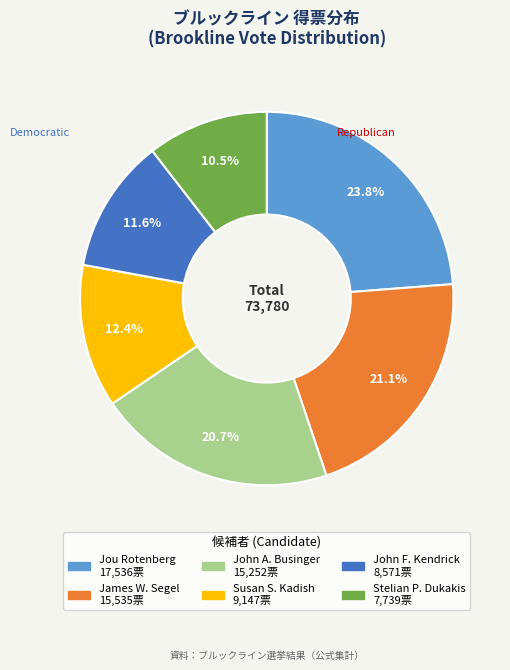

True or false: John F. Kendrick accounts for 23% of the total.

False